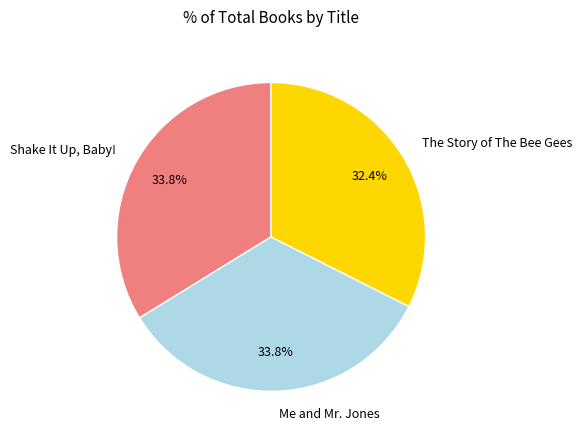

To the nearest percent, what is the difference between the The Story of The Bee Gees and Me and Mr. Jones slice percentages?

1%